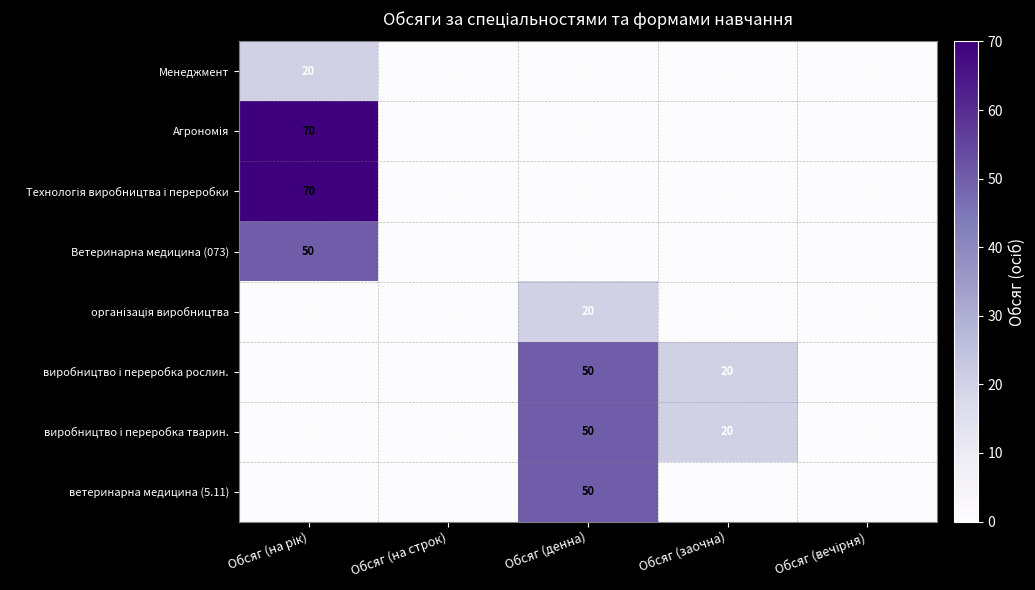

At how many categories does at least one series exceed 39?

2